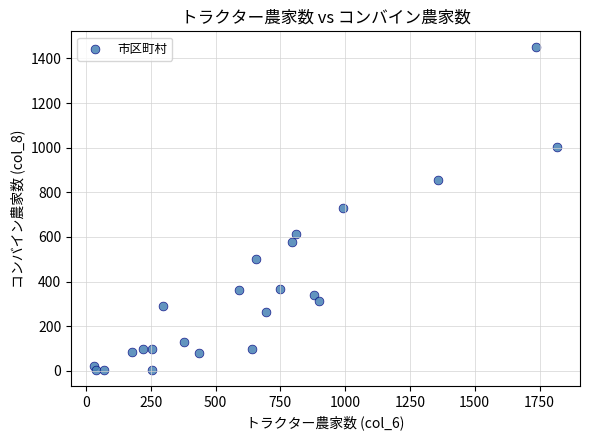

What is the range of Y values (max minus min)?

1444